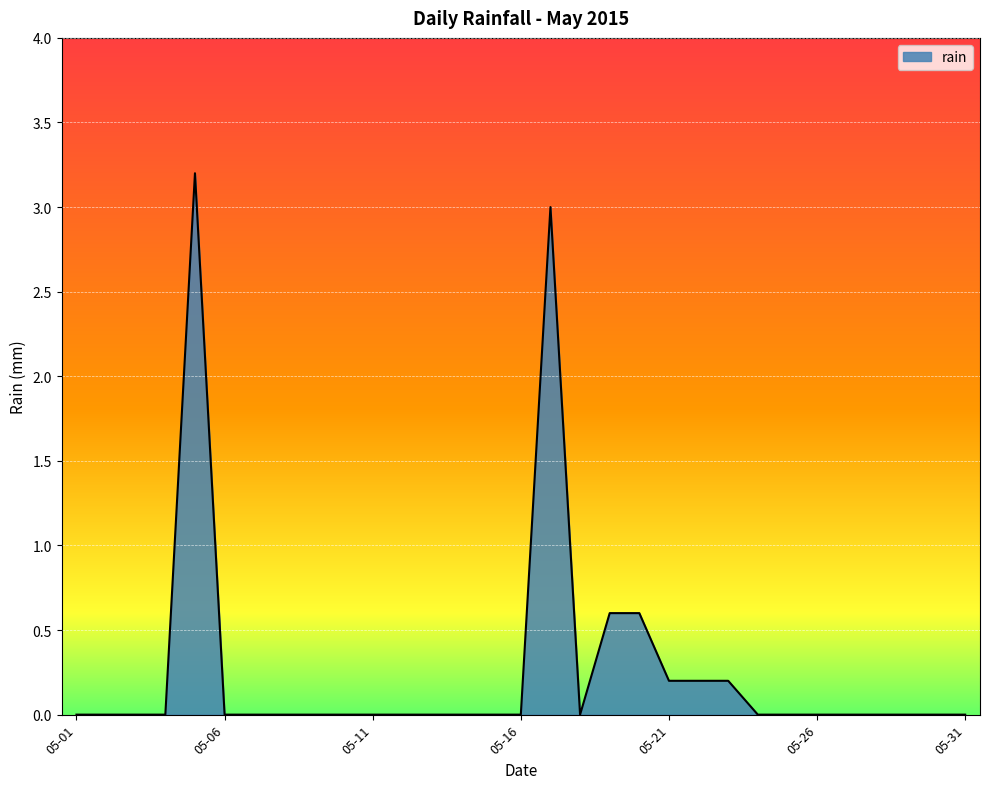

What is the maximum value shown in the chart?

3.2